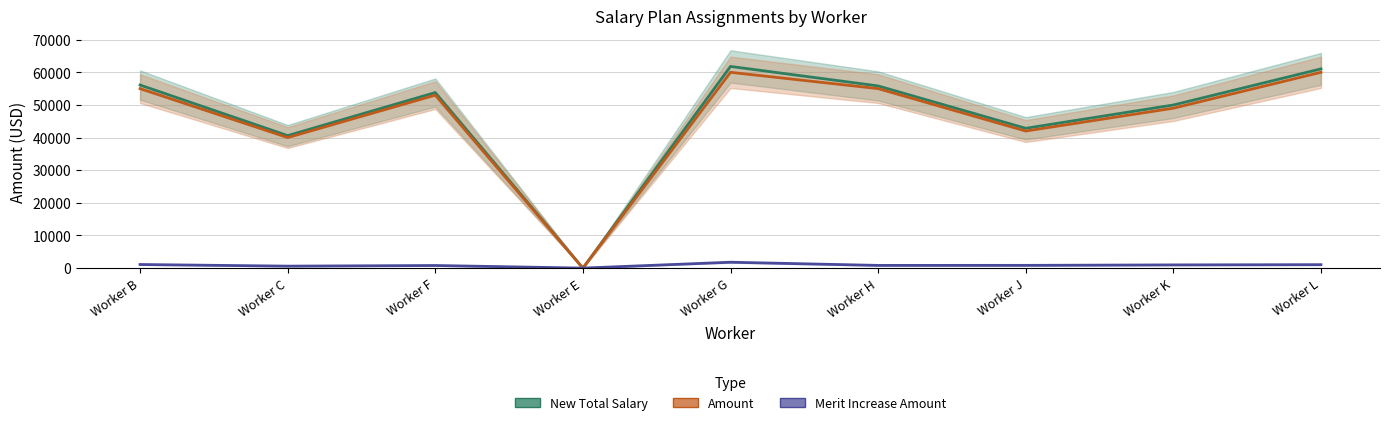

What is the label of the 9th point from the left?

Worker L